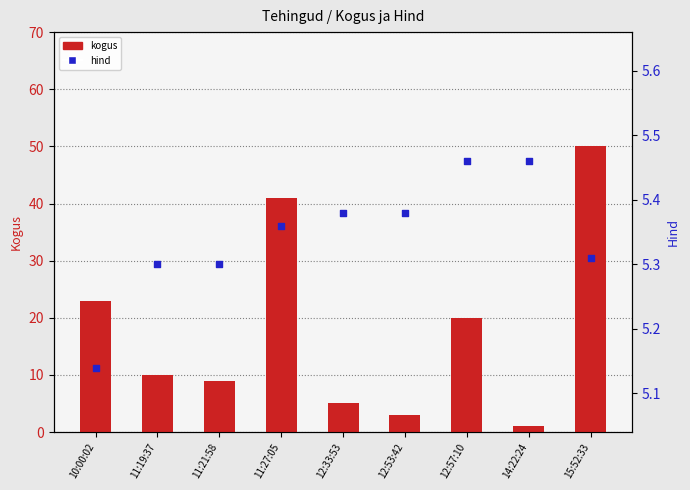

Which series reaches the minimum Y coordinate?

kogus